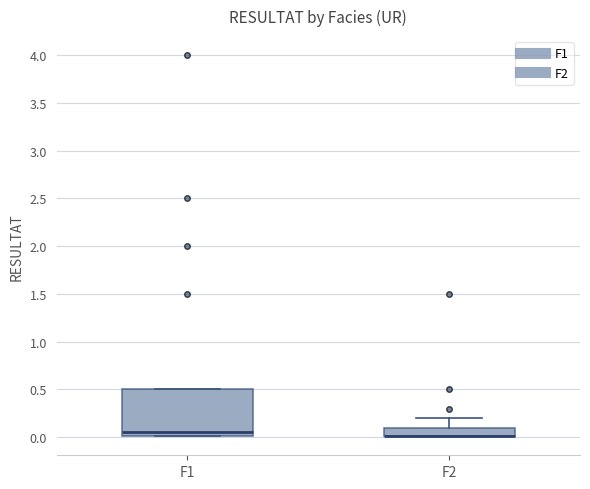

Reading left to right, read every box against the y-axis: the position of its median line, the range the box covers, and the ends of its whiskers. The values are not printed on the chart, so give them approximately, as read against the axis.

F1: median 0.05, box 0.00 to 0.50, whiskers 0.00 to 0.50
F2: median 0.00 (drawn on the box's lower edge), box 0.00 to 0.10, whiskers 0.00 to 0.20